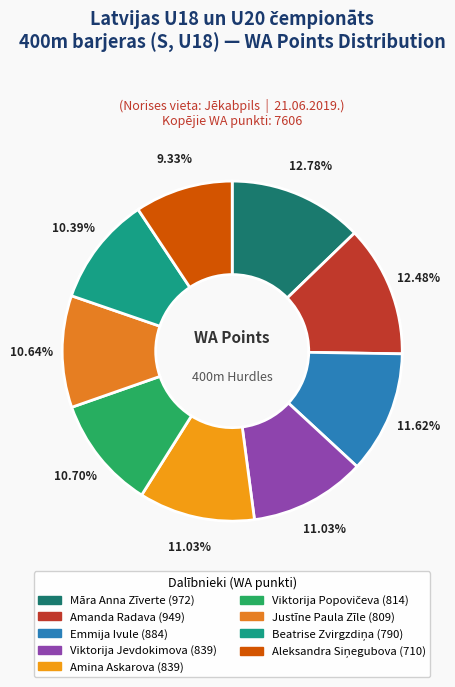

To the nearest percent, what is the difference between the largest and smallest slice percentages?

3%